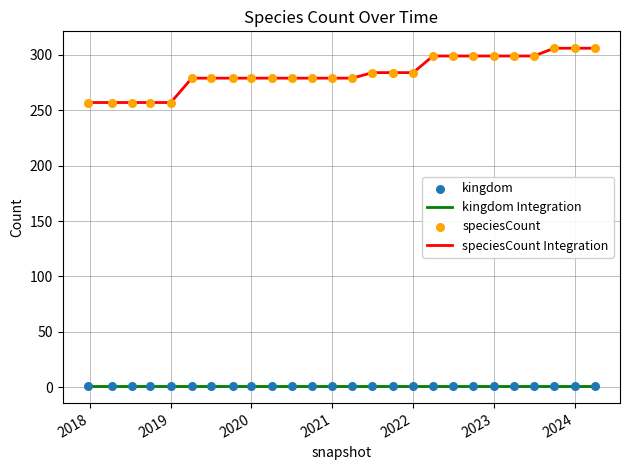

Which series has the widest spread of values?

speciesCount Integration